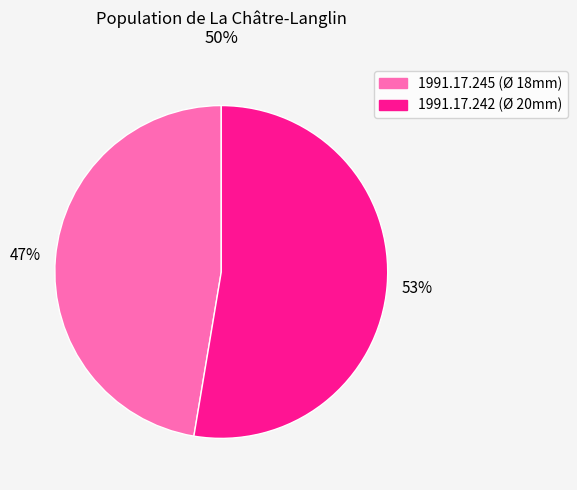

What is the smallest slice in the pie chart?

1991.17.245